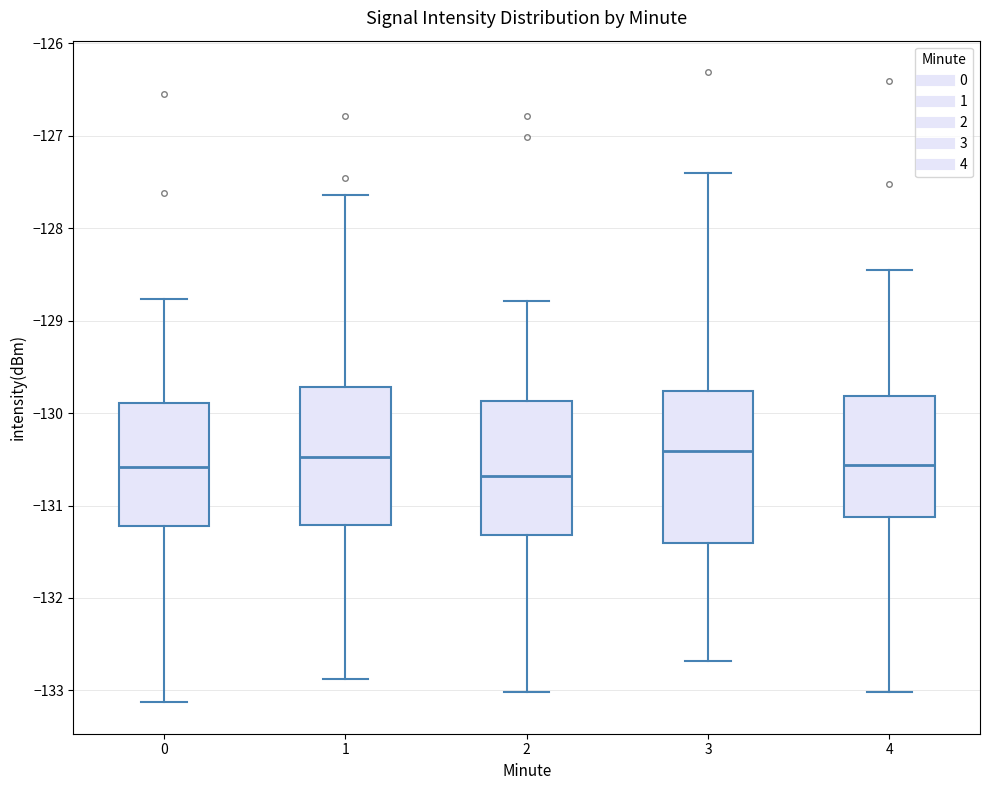

Reading left to right, transcribe this box plot: for each box, give where its median line is, the range the box spans, and where its two whiskers end, as read against the y-axis. The values are not printed on the chart, so give them approximately, as read against the axis.

0: median -130.6, box -131.2 to -129.9, whiskers -133.1 to -128.8
1: median -130.5, box -131.2 to -129.7, whiskers -132.9 to -127.6
2: median -130.7, box -131.3 to -129.9, whiskers -133.0 to -128.8
3: median -130.4, box -131.4 to -129.8, whiskers -132.7 to -127.4
4: median -130.6, box -131.1 to -129.8, whiskers -133.0 to -128.5